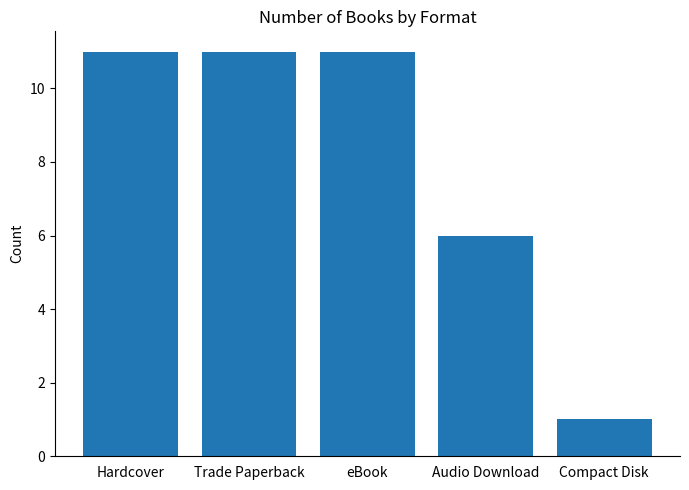

How many values are between 6 and 11?

4